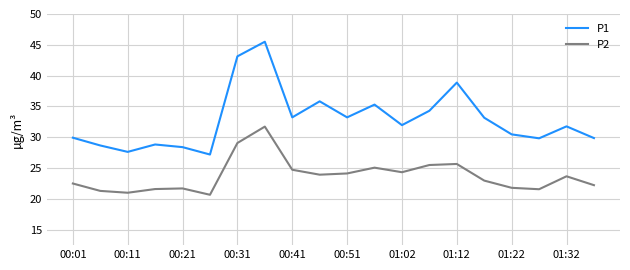

What is the minimum value shown in the chart?

20.7